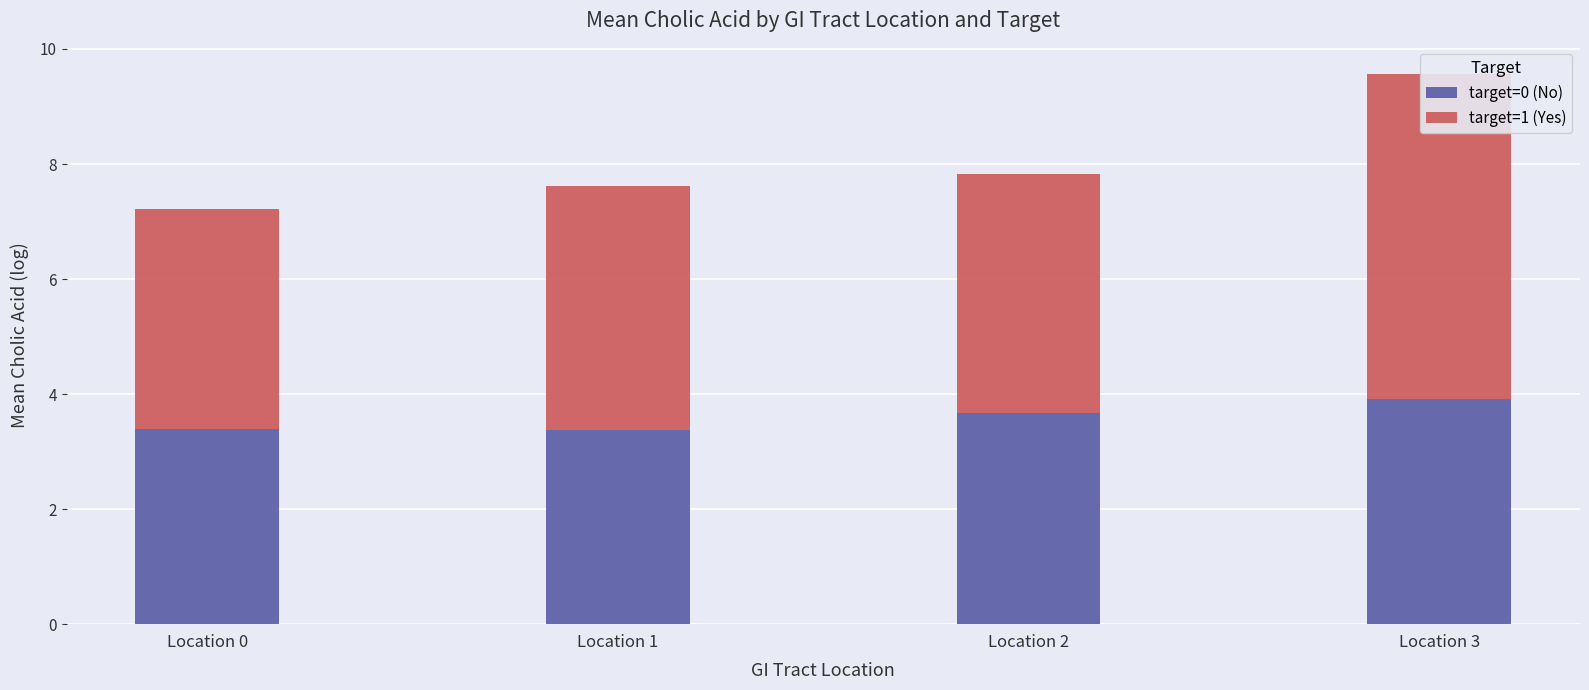

The target=1 (Yes) series shows 5.3 at Location 0. True or false?

False